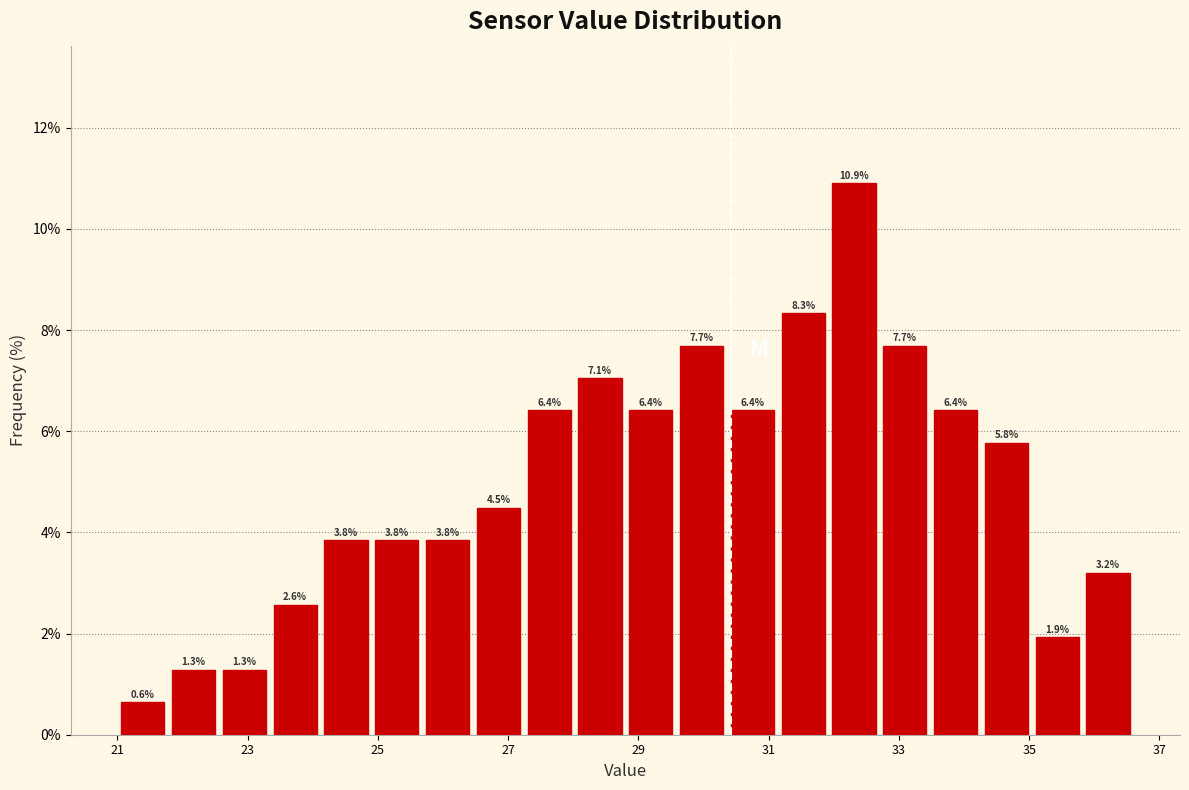

Around what value on the x-axis is the tallest bar? Give the approximate position of its centre, as read against the axis.

32.4